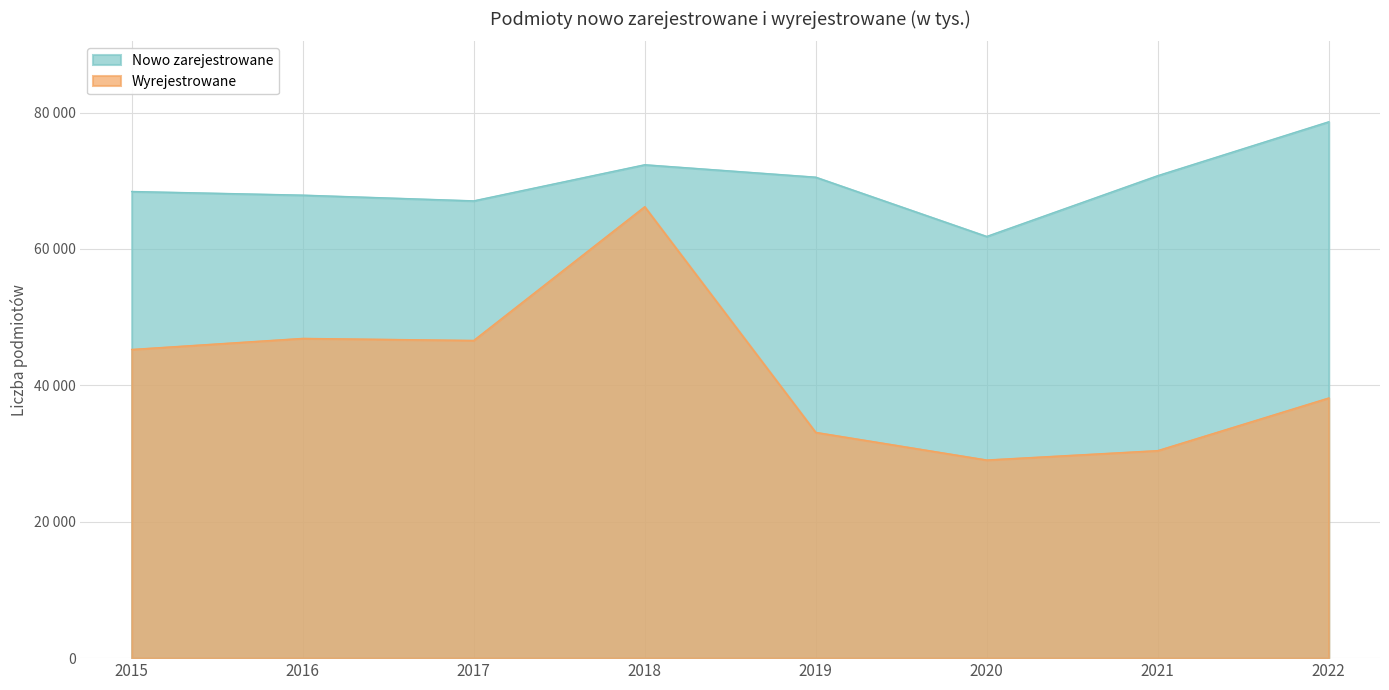

Rank the series by their maximum value, from highest to lowest.

Nowo zarejestrowane, Wyrejestrowane